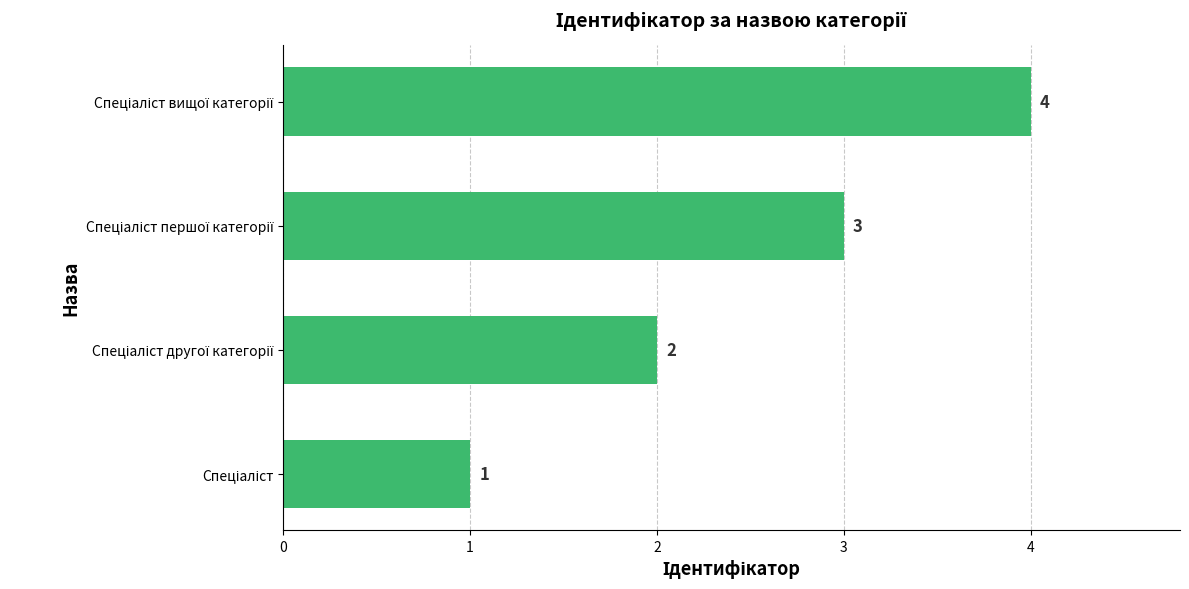

How many values are between 2 and 4?

3